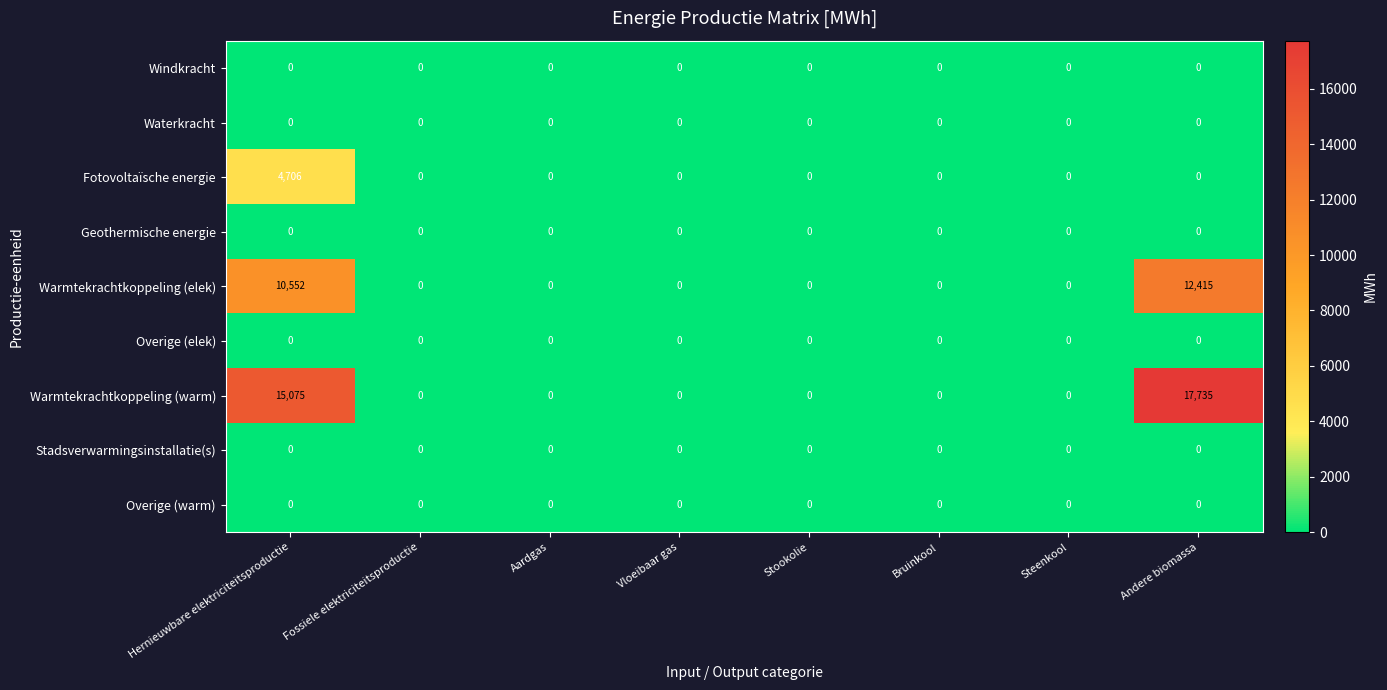

How many data points does each series have?

8